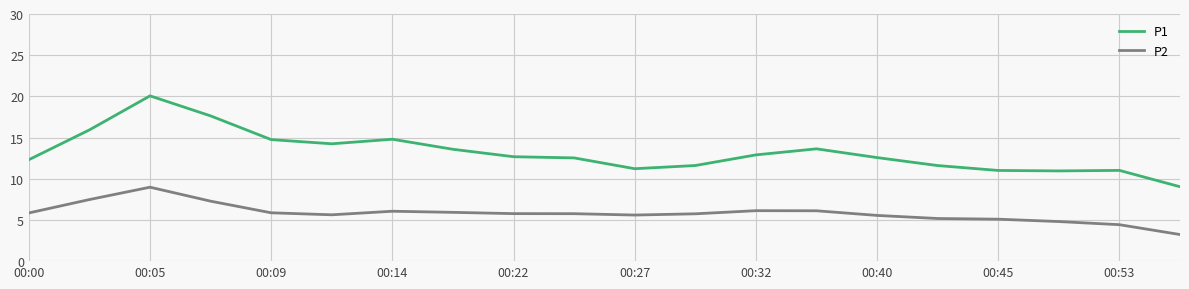

How many lines are shown in the chart?

2